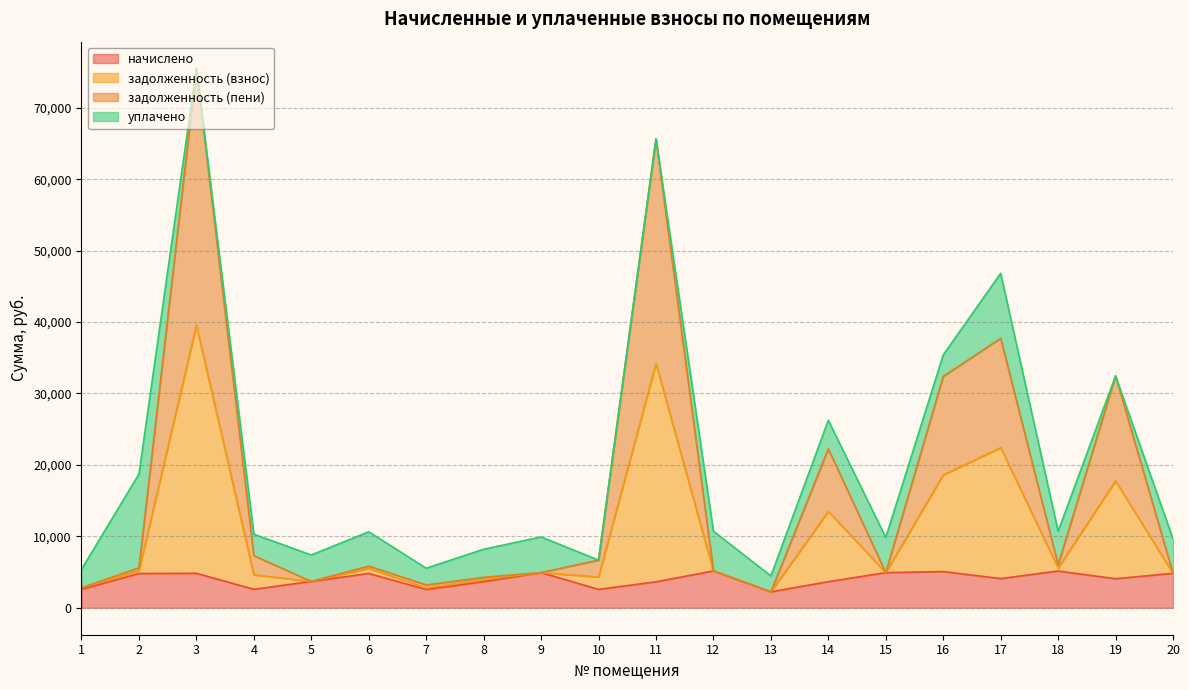

What is the maximum value for начислено?

5155.9